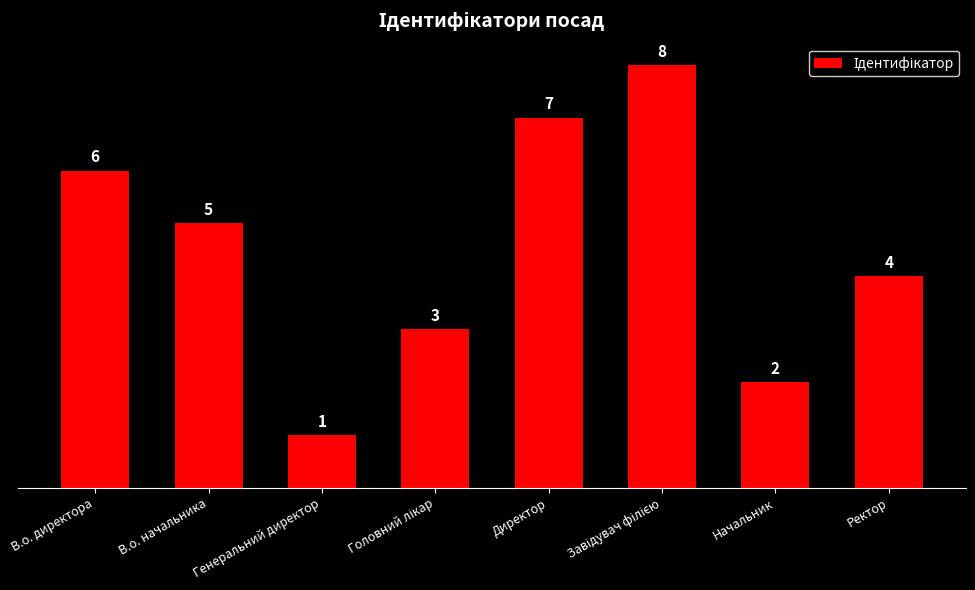

How many series are shown in this chart?

1